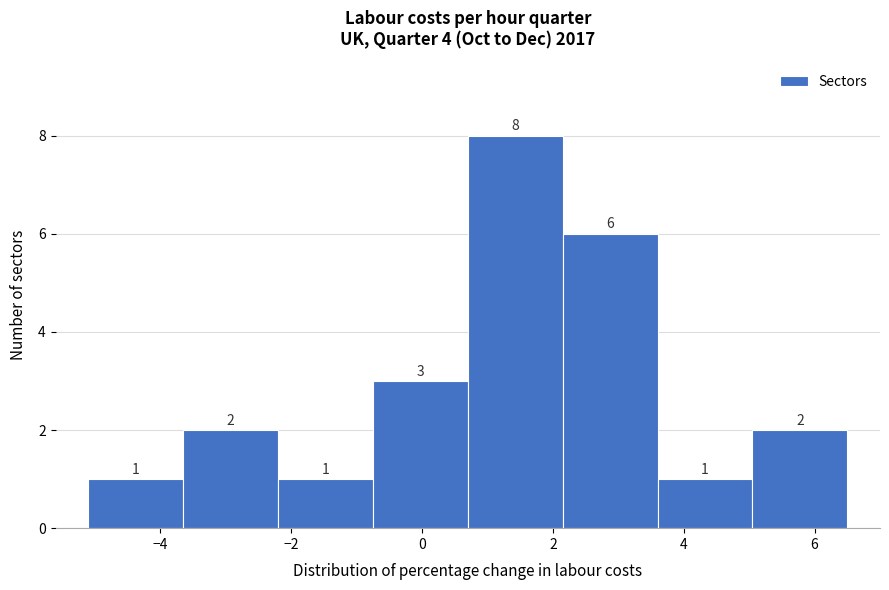

What is the height of the bar covering -3.65 to -2.20 on the x-axis? The bar edges are not printed on the chart, so give them approximately, as read against the axis.

2